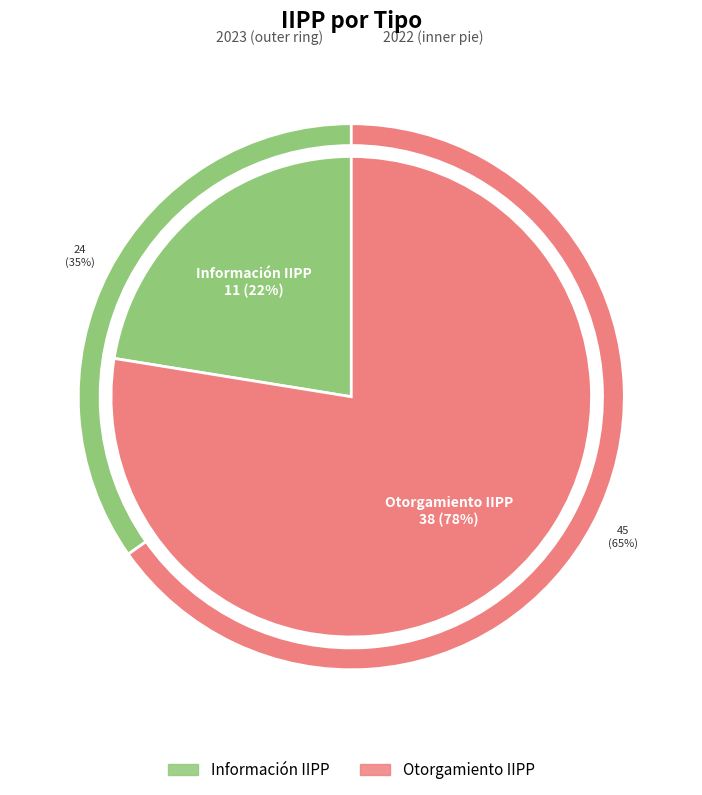

To the nearest percent, what is the difference between the largest and smallest slice percentages?

55%